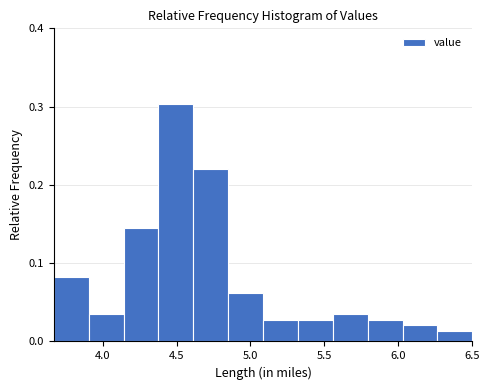

Reading left to right, transcribe this chart: for each bar, give the range it covers on the x-axis and its height. Neither the bar edges nor the heights are printed on the chart, so give them approximately, as read against the axes.

3.65 to 3.90: 0.08
3.90 to 4.15: 0.03
4.15 to 4.40: 0.14
4.40 to 4.60: 0.30
4.60 to 4.85: 0.22
4.85 to 5.10: 0.06
5.10 to 5.30: 0.03
5.30 to 5.55: 0.03
5.55 to 5.80: 0.03
5.80 to 6.05: 0.03
6.05 to 6.25: 0.02
6.25 to 6.50: 0.01